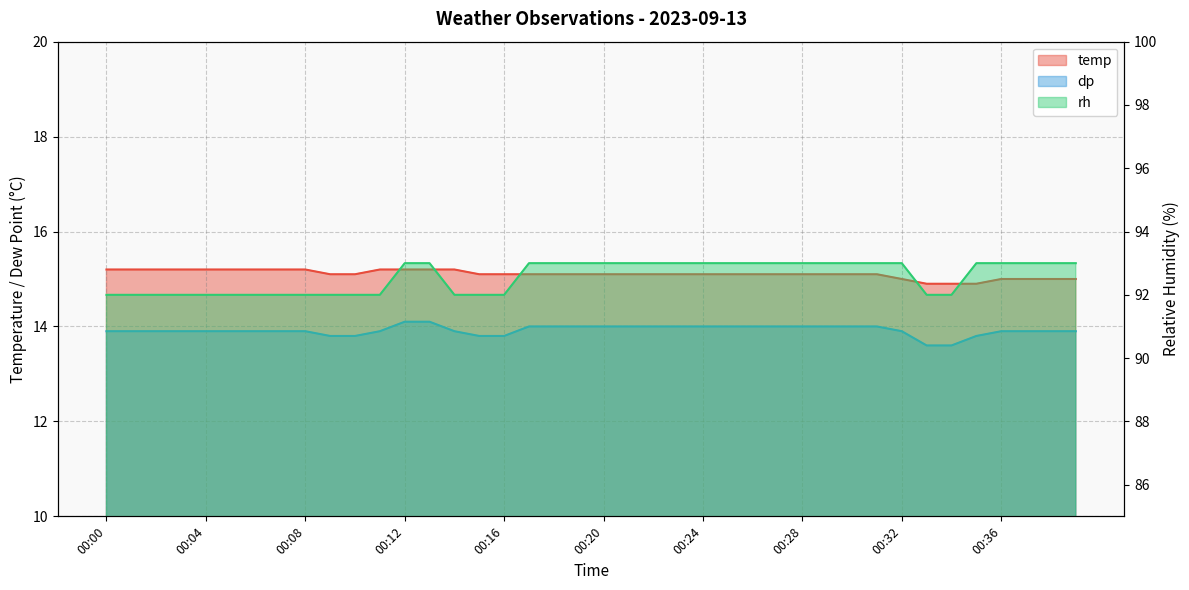

What is the difference between the maximum and minimum values in the temp series?

0.3